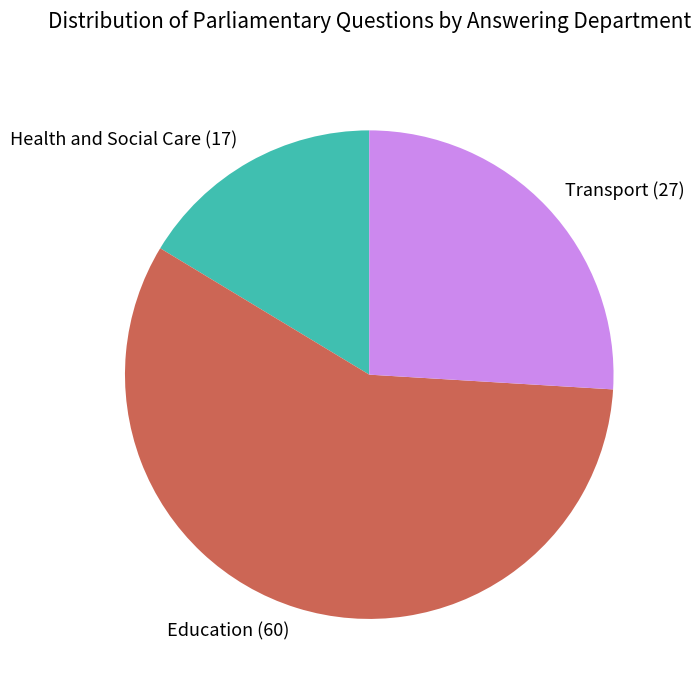

Count the number of slices in the pie.

3